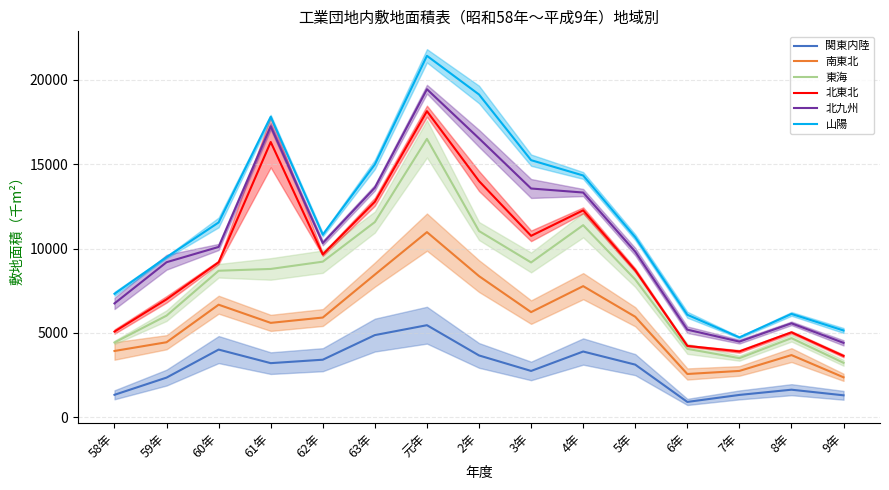

The value of 南東北 at 7年 is 4871. True or false?

False